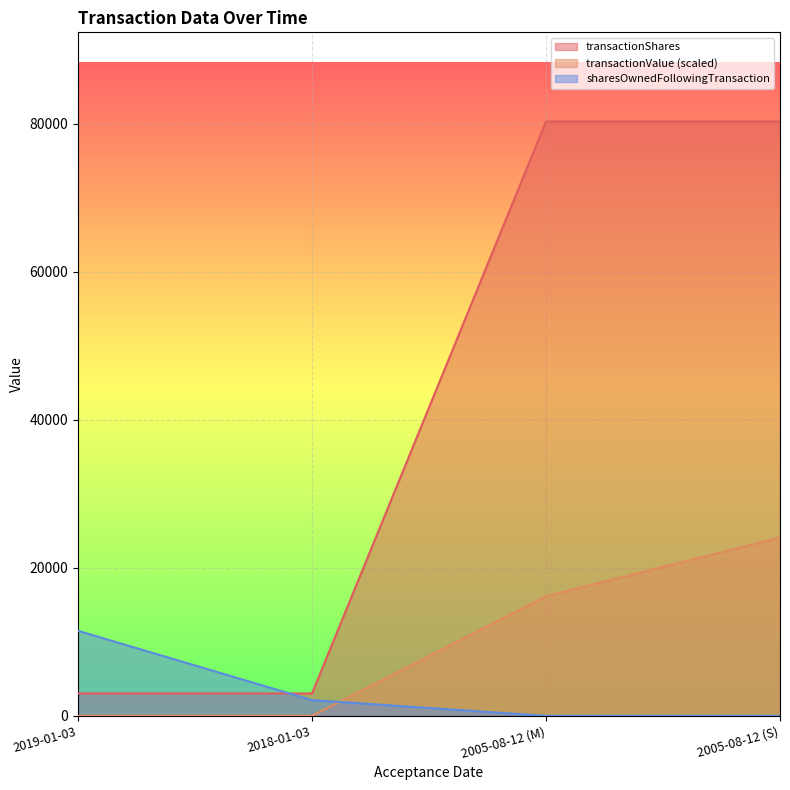

At which category is the sum across all series the highest?

2005-08-12 (S)